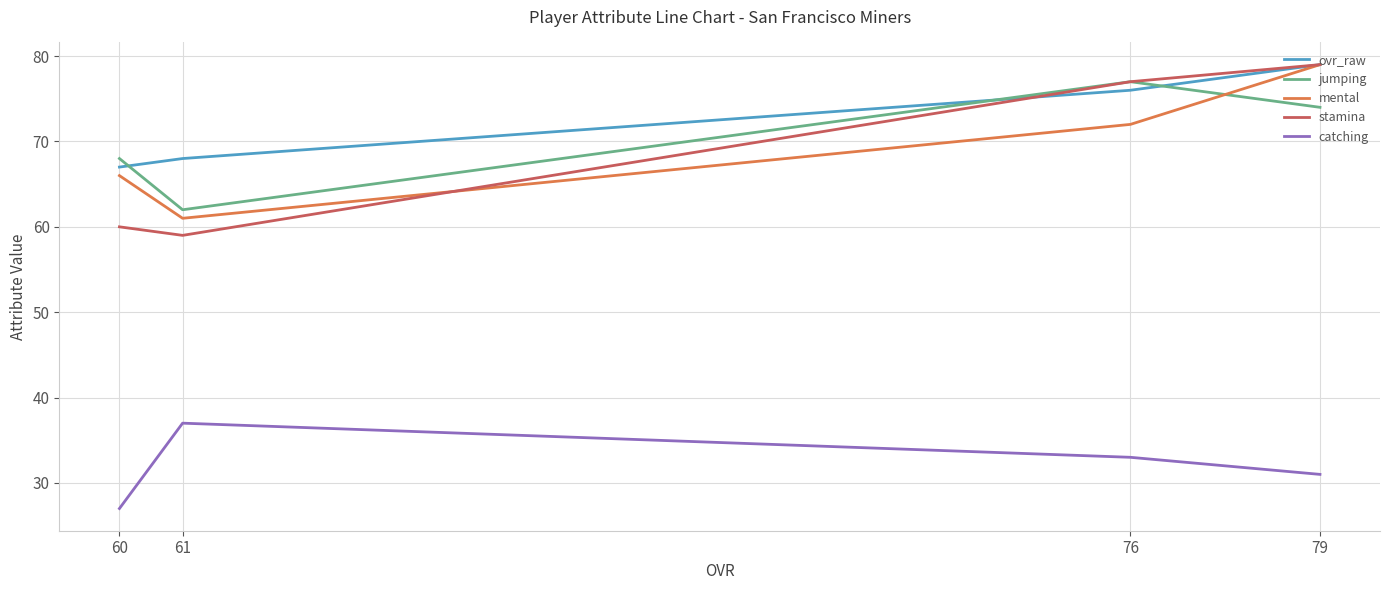

Rank the series at 61 from lowest to highest value.

catching, stamina, mental, jumping, ovr_raw